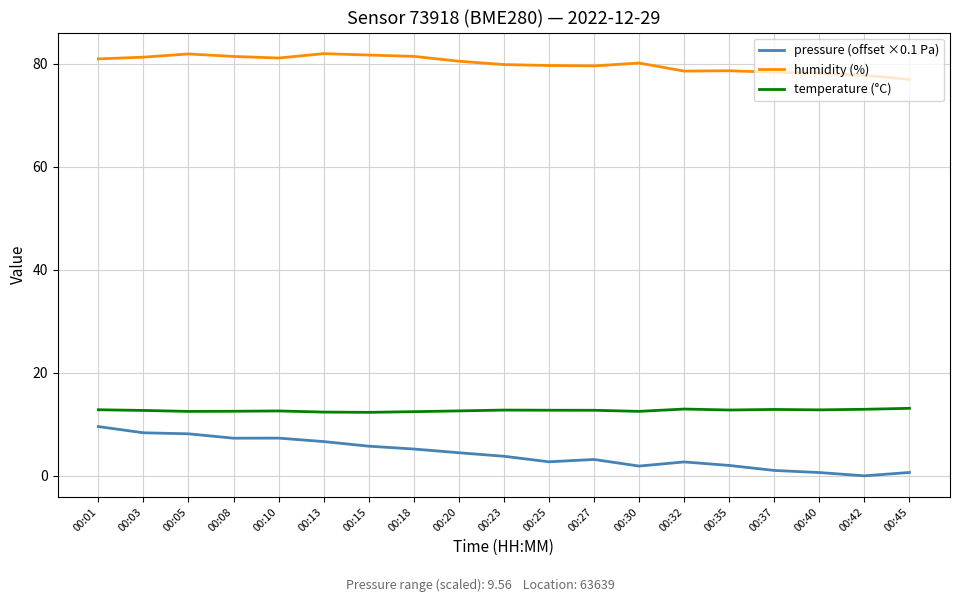

What is the difference between the maximum and minimum values in the pressure (offset ×0.1 Pa) series?

9.6